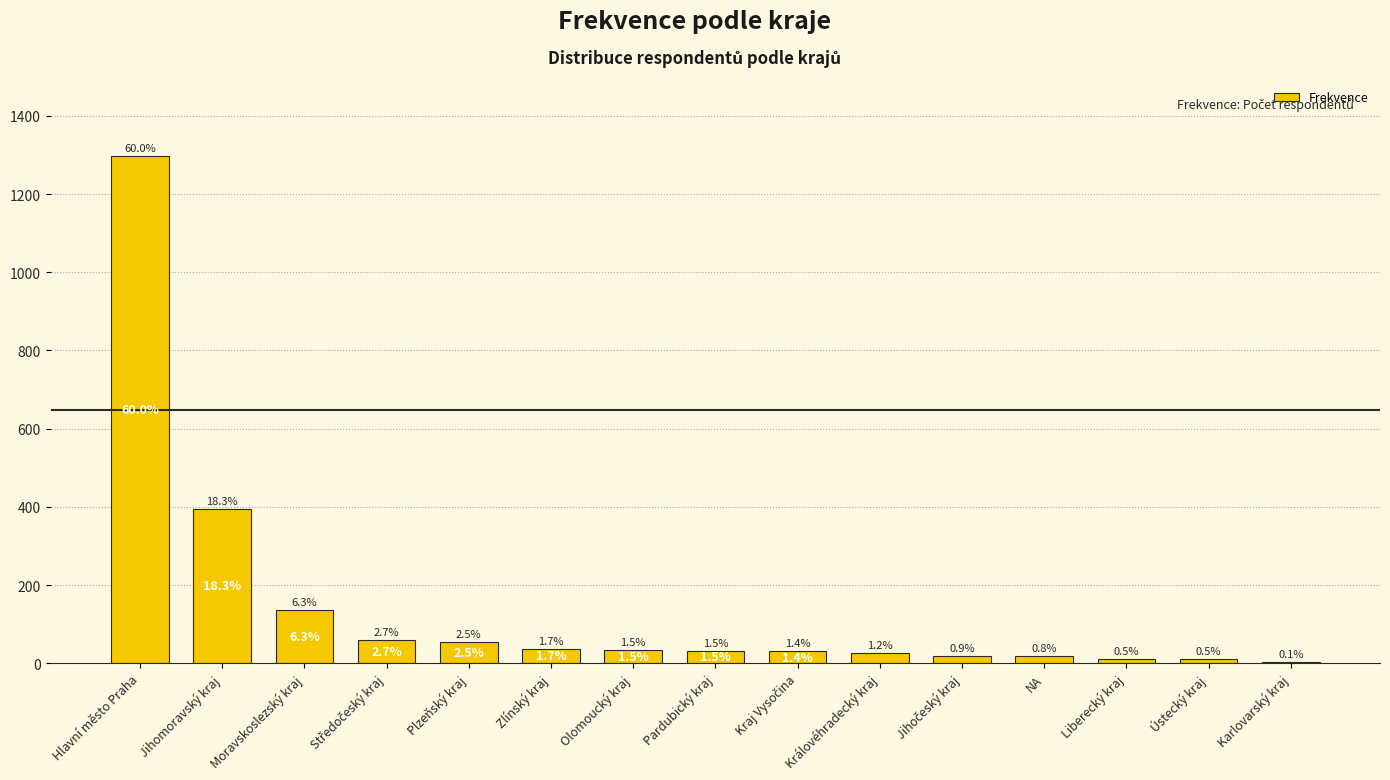

What is the approximate value at Liberecký kraj?

11